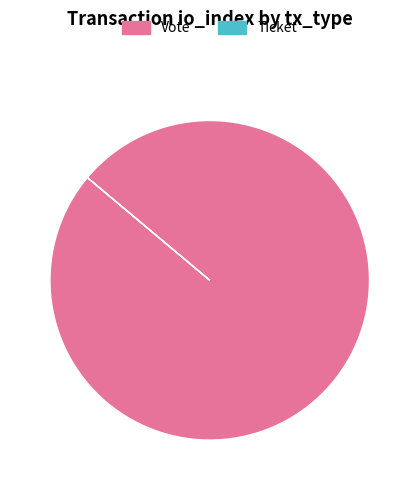

Which category has the biggest portion of the pie?

Vote